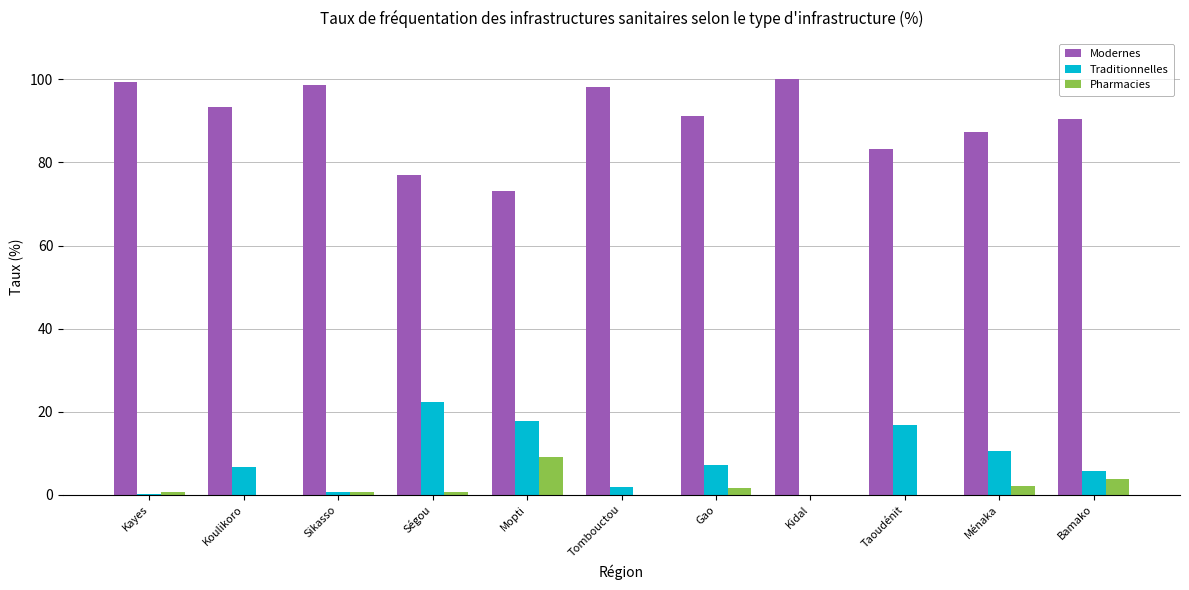

What is the greatest value displayed?

100.0